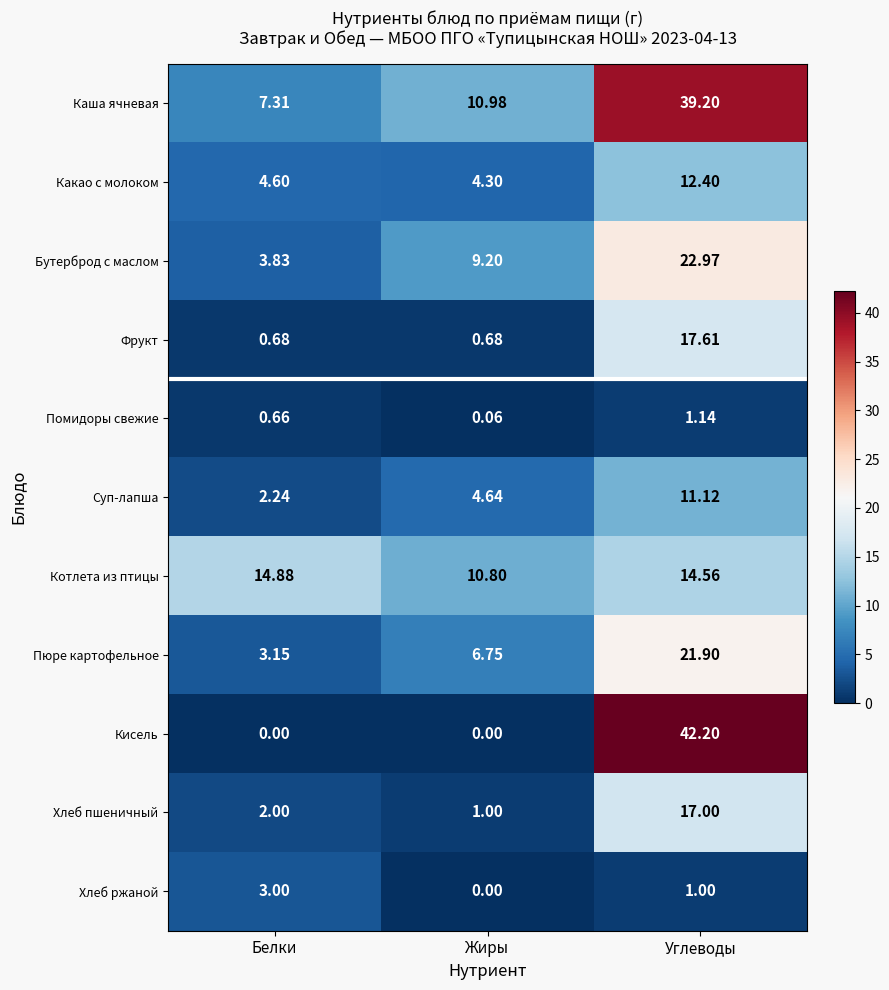

Where is Хлеб пшеничный nearest to the value 9?

Белки